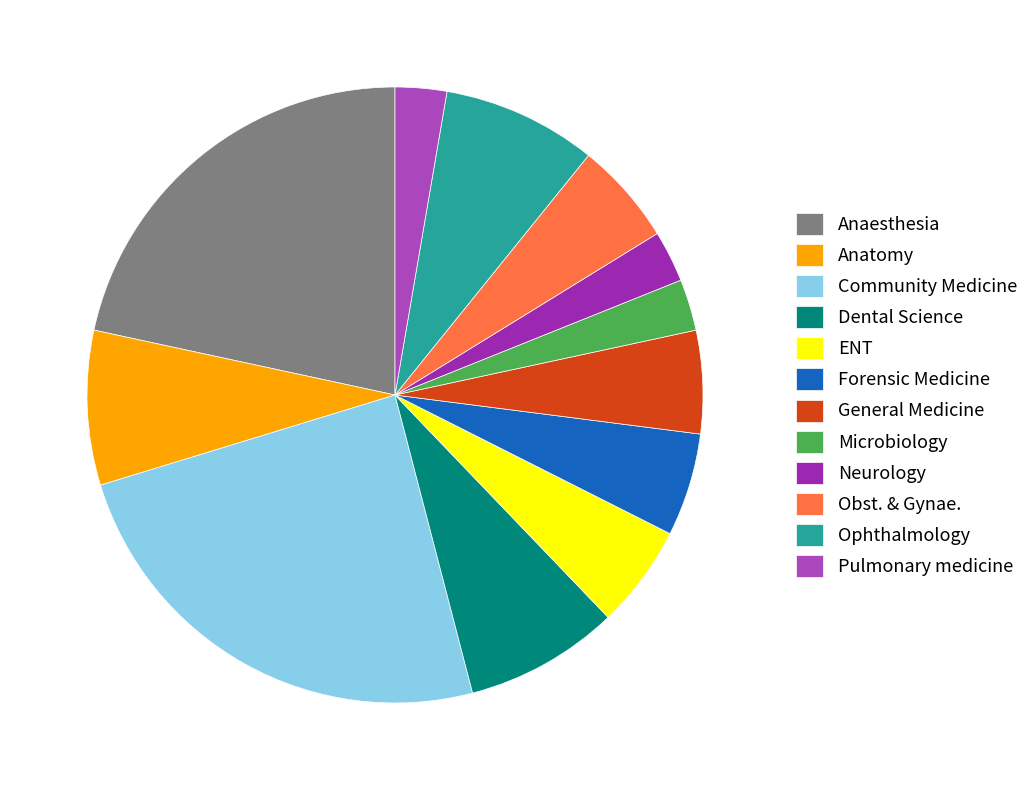

Approximately how many times larger is the value at Ophthalmology compared to Dental Science?

1.0